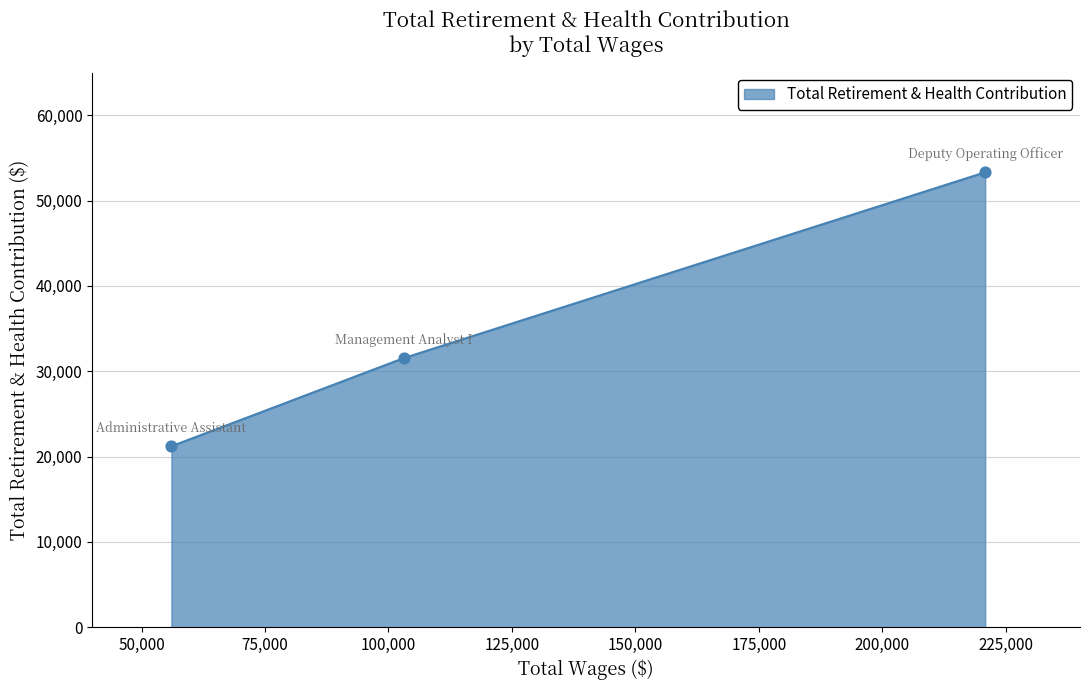

What is the average value?

35359